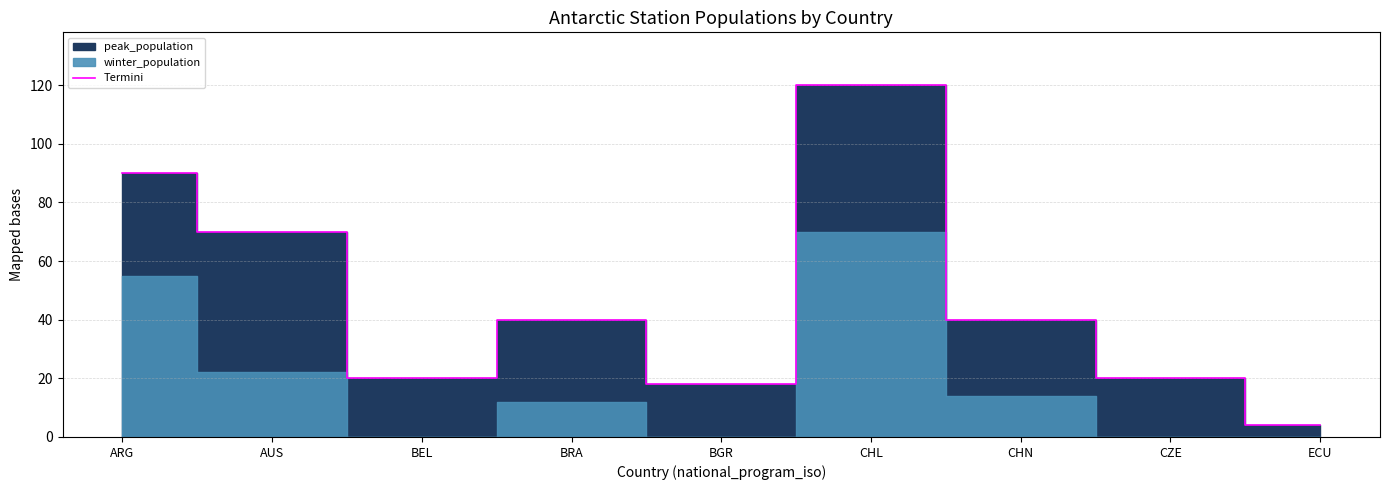

Where is the first local maximum?

BRA